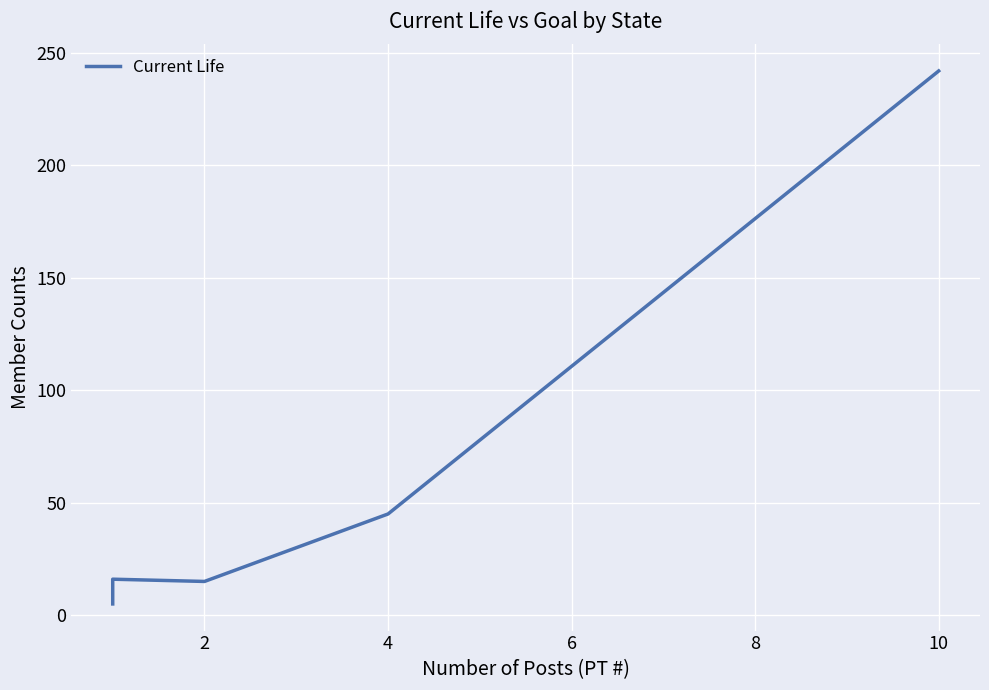

How many interior local valleys (lower than both neighbors) does the data have?

1